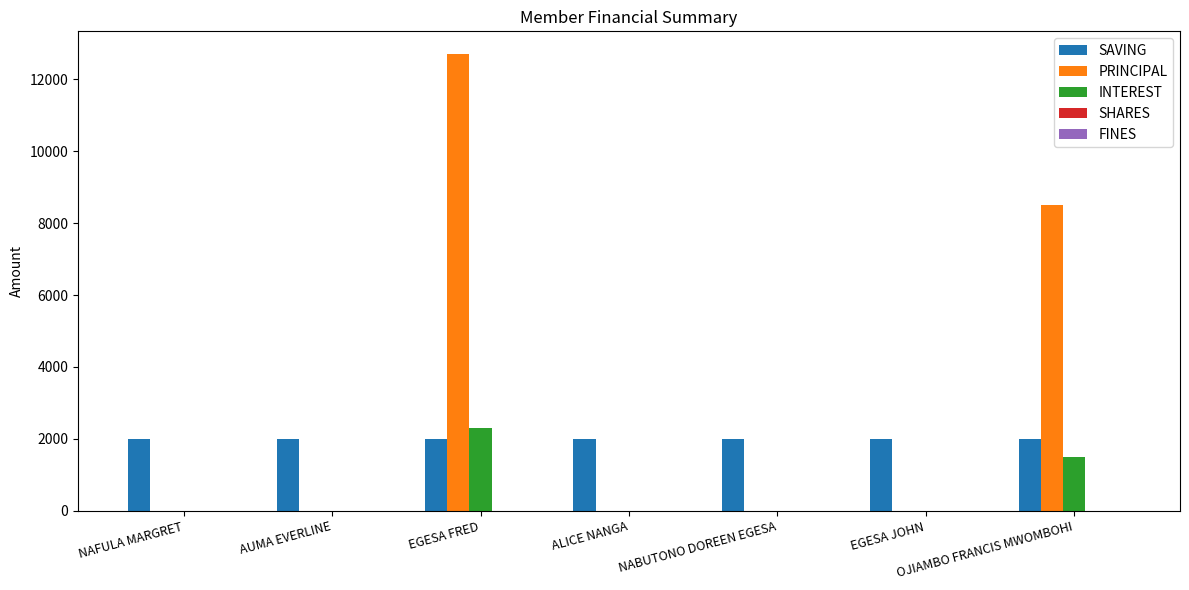

The value of SAVING at NAFULA MARGRET is 2664. True or false?

False